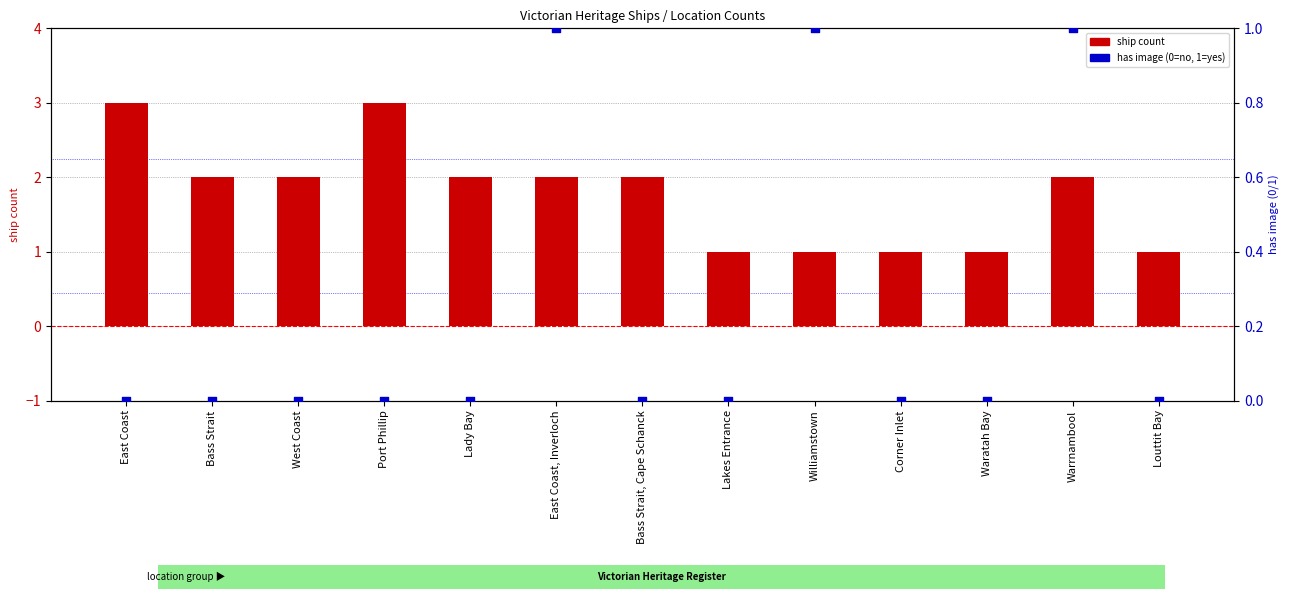

Which series has the largest total across all categories?

ship count